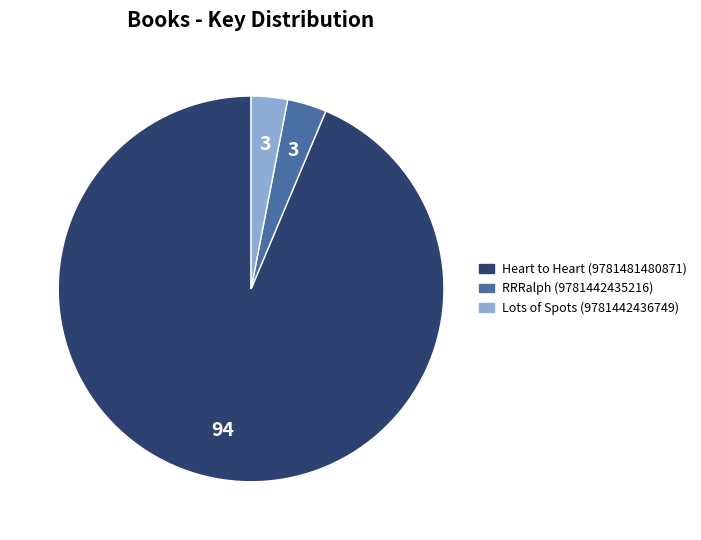

What is the majority slice?

Heart to Heart (9781481480871)